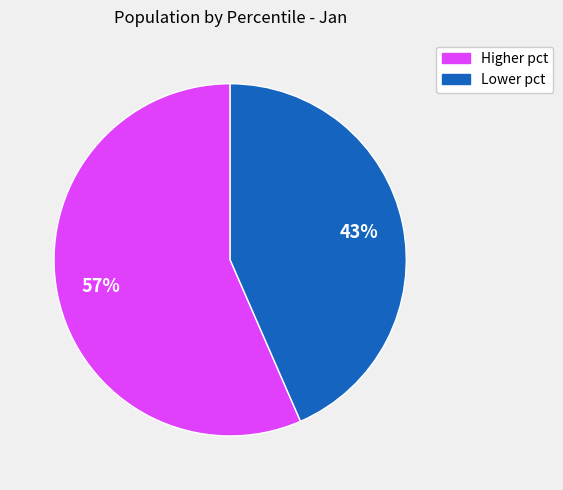

To the nearest percent, what is the average slice percentage?

50%